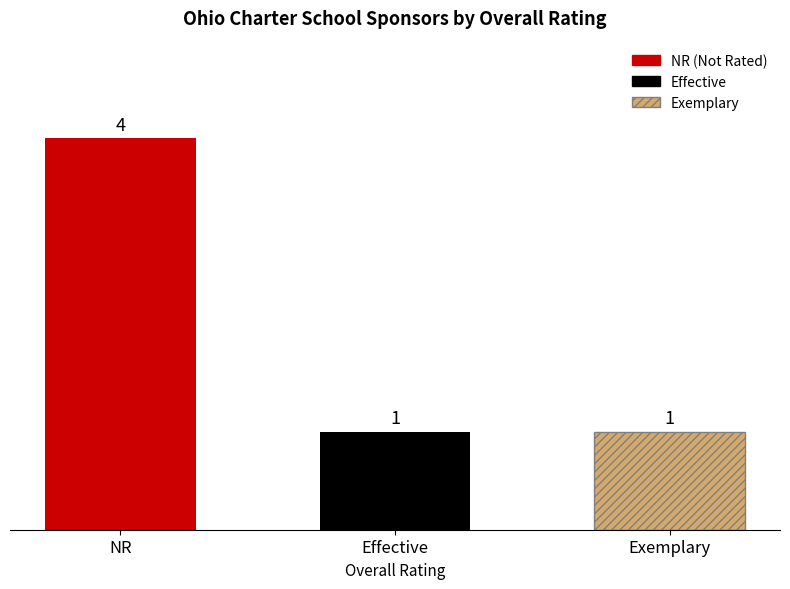

What is the value of the 1st bar from the left?

4